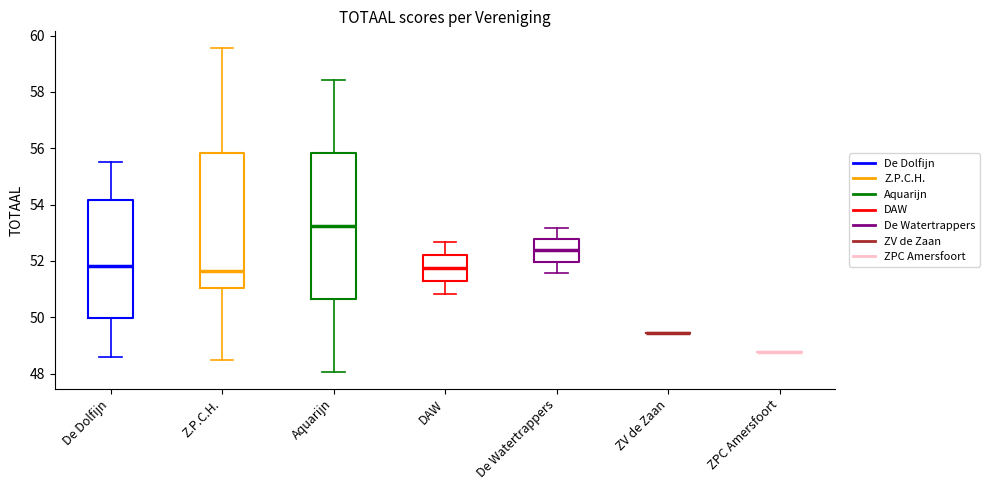

Which box is the tallest, from its lower edge to its upper edge?

Aquarijn